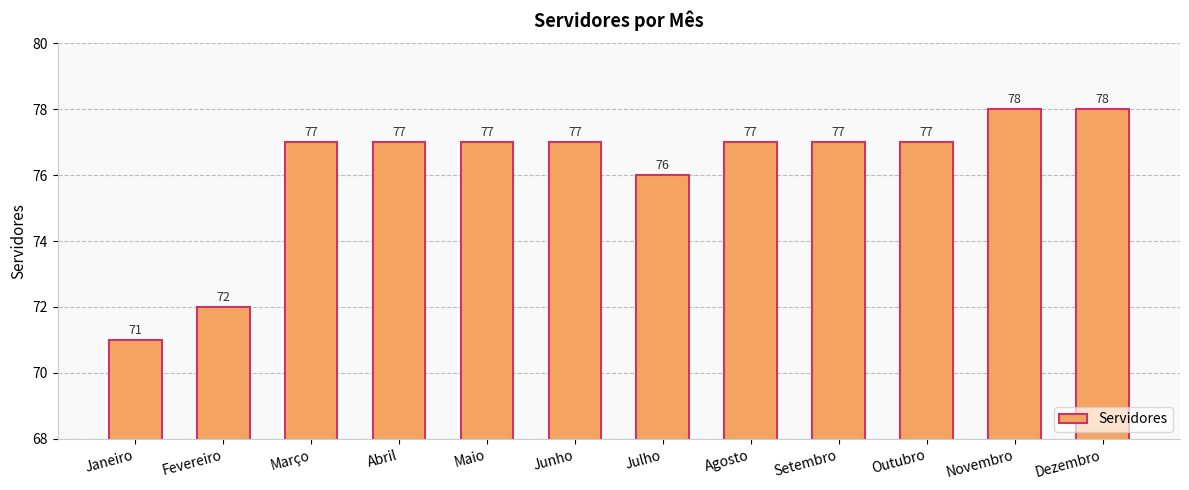

How many bars are there in total?

12